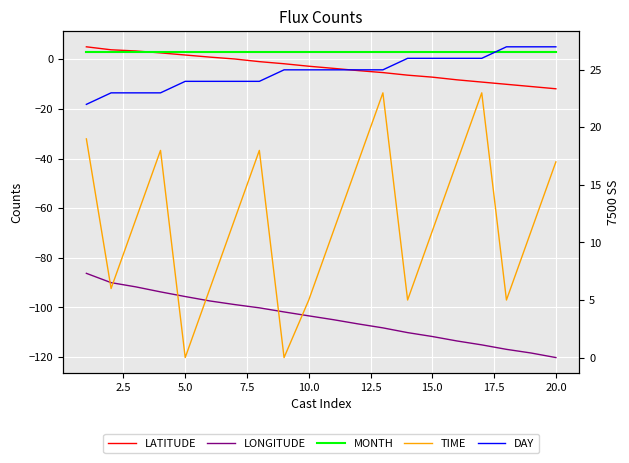

What is the smallest value displayed?

-120.2